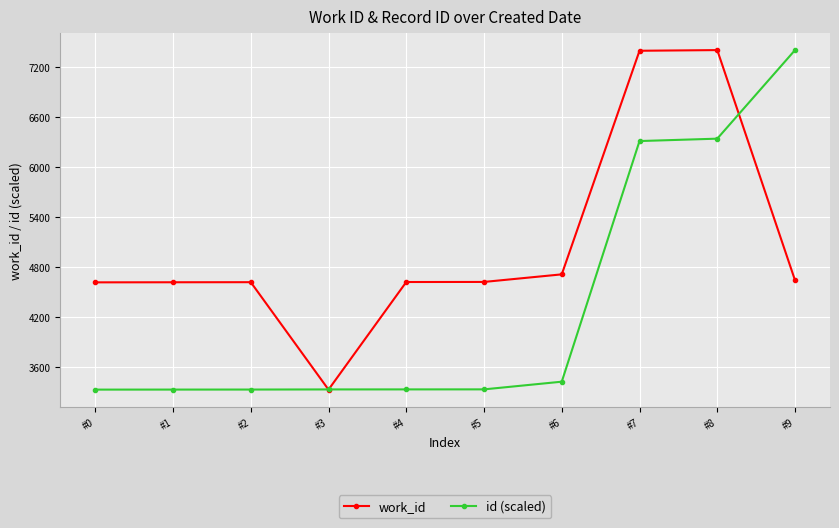

Which series has the largest total across all categories?

work_id